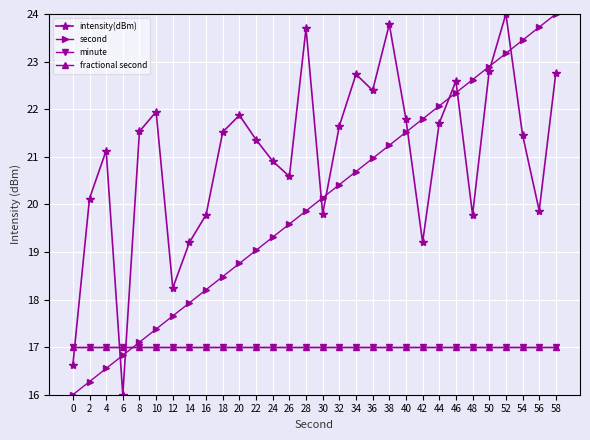

Which series ends up on top after the final intersection of minute and intensity(dBm)?

intensity(dBm)